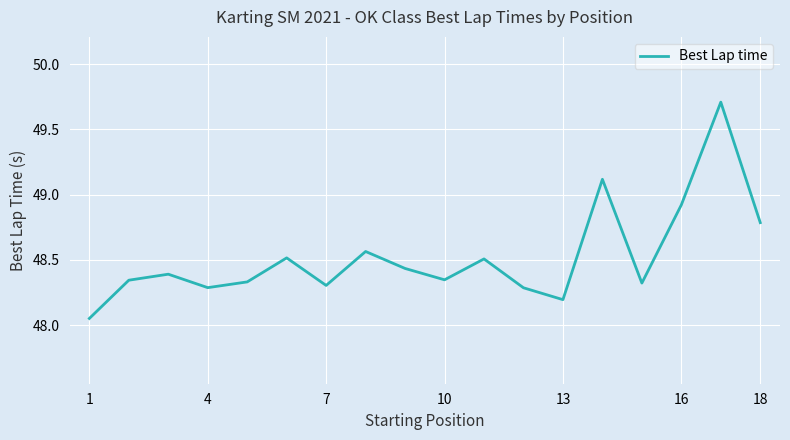

What is the difference between the maximum and minimum values?

1.7